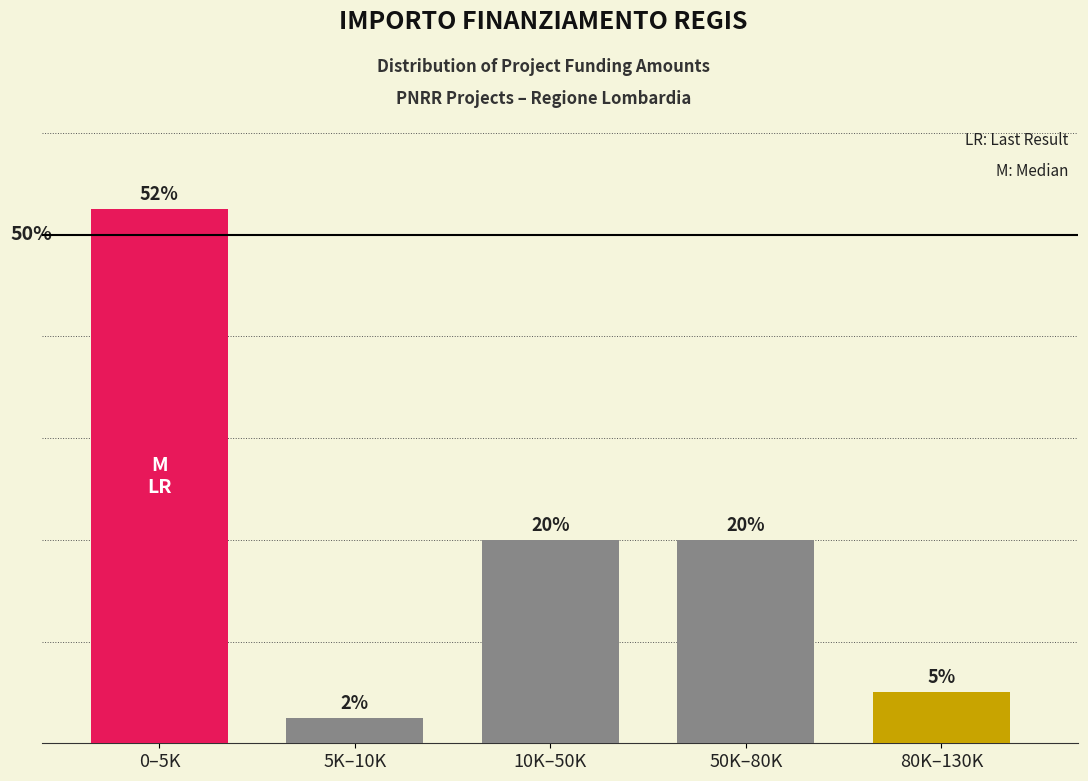

What is the label of the 3rd bar from the left?

10K–50K